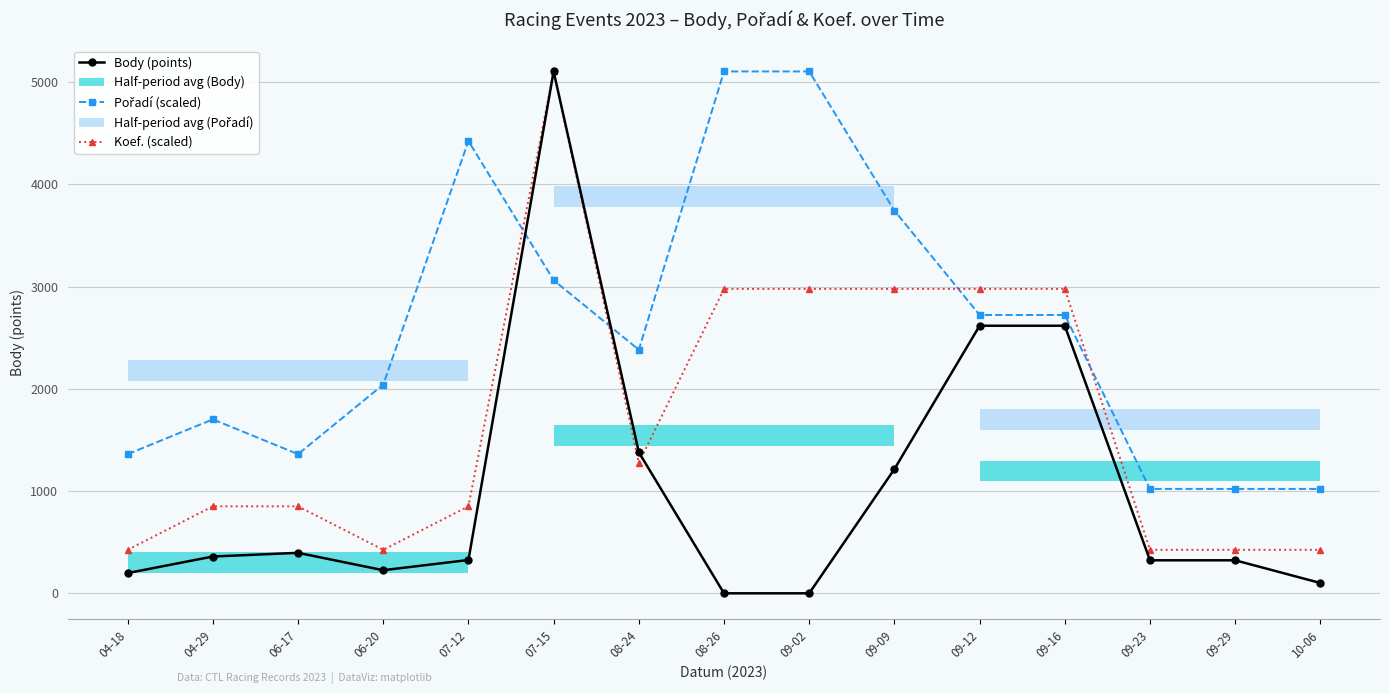

Reading left to right, what are all the values shown in this chart?

Body (points): 04-18=198.0	04-29=360.0	06-17=396.0	06-20=226.0	07-12=326.0	07-15=5106.0	08-24=1380.0	08-26=0.0	09-02=0.0	09-09=1215.0	09-12=2618.0	09-16=2618.0	09-23=323.0	09-29=323.0	10-06=101.0
Pořadí (scaled): 04-18=1361.6	04-29=1702.0	06-17=1361.6	06-20=2042.4	07-12=4425.2	07-15=3063.6	08-24=2382.8	08-26=5106.0	09-02=5106.0	09-09=3744.4	09-12=2723.2	09-16=2723.2	09-23=1021.2	09-29=1021.2	10-06=1021.2
Koef. (scaled): 04-18=425.5	04-29=851.0	06-17=851.0	06-20=425.5	07-12=851.0	07-15=5106.0	08-24=1276.5	08-26=2978.5	09-02=2978.5	09-09=2978.5	09-12=2978.5	09-16=2978.5	09-23=425.5	09-29=425.5	10-06=425.5